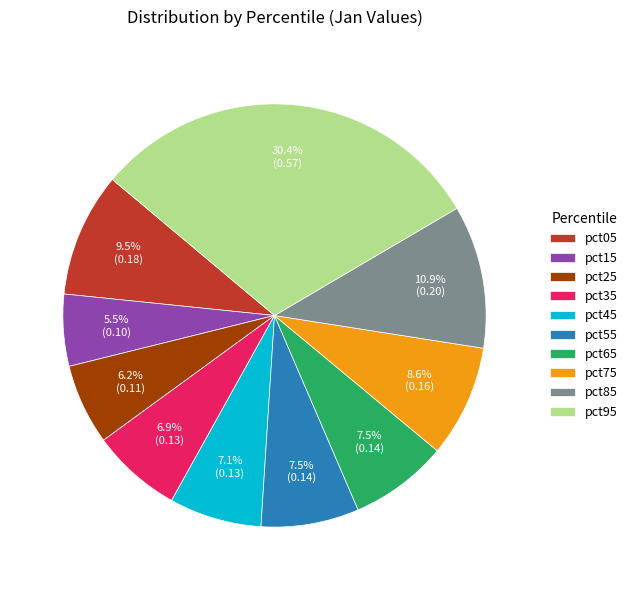

Do pct55 and pct85 together represent more than half of the pie?

No